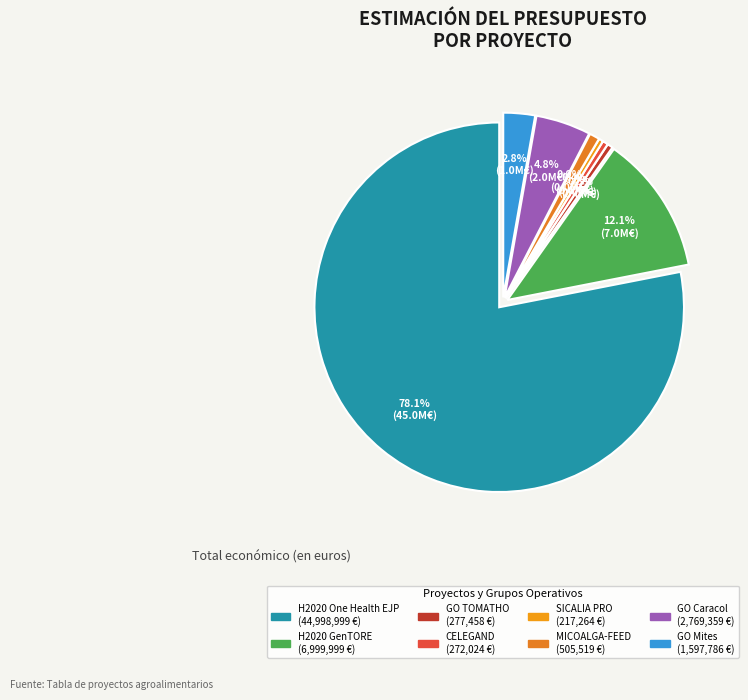

Count the number of slices in the pie.

8